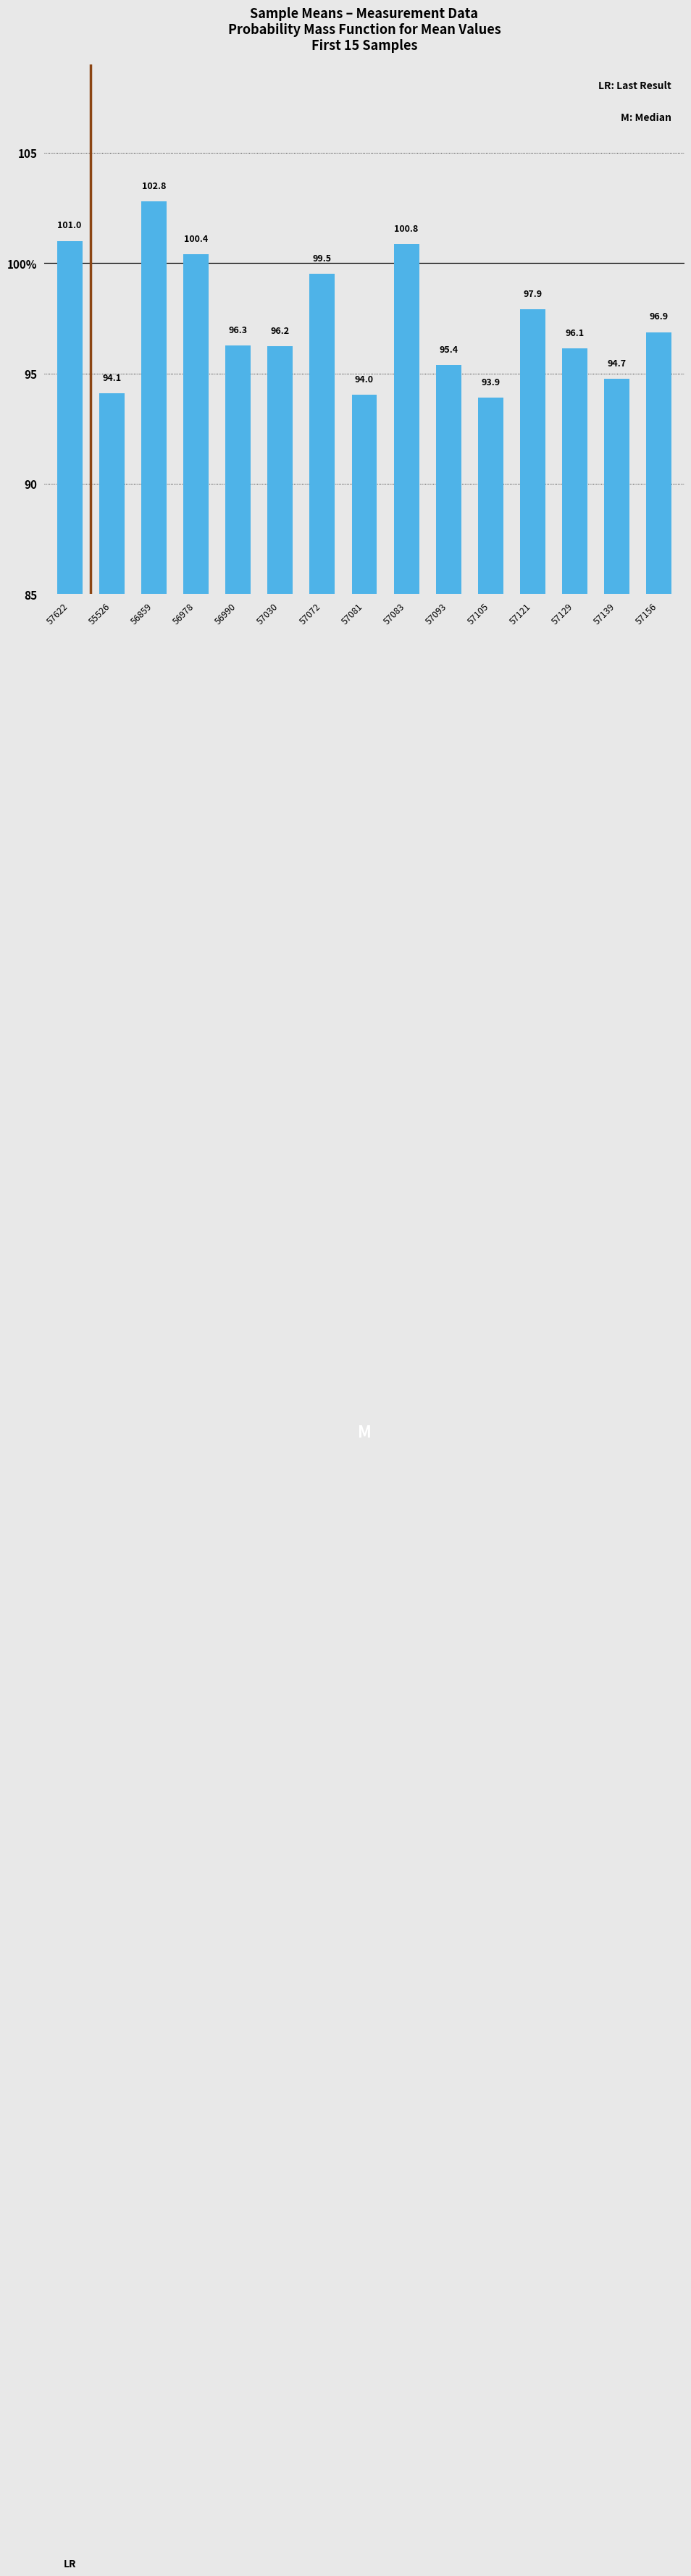

Are the bars horizontal?

No